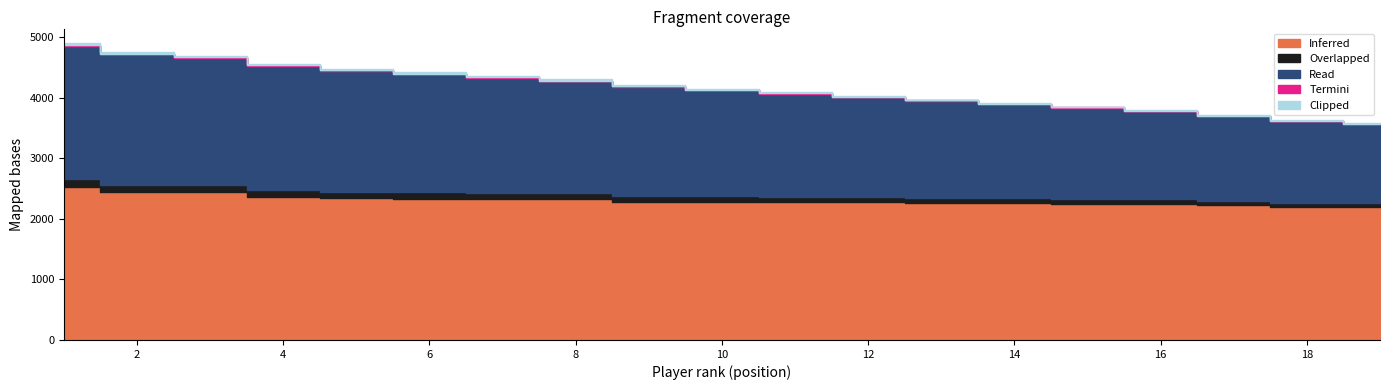

Reading right to left, transcribe all the data shown in this chart.

Inferred: 2191	2193	2219	2248	2250	2255	2262	2270	2274	2278	2282	2323	2327	2331	2337	2361	2442	2447	2528
Overlapped: 70	72	75	78	80	83	85	88	90	93	95	98	100	102	105	108	110	115	120
Read: 1300	1350	1400	1450	1500	1550	1600	1650	1700	1750	1800	1850	1900	1950	2000	2050	2100	2150	2200
Termini: 4	4	5	5	6	6	7	7	8	8	9	9	10	10	11	12	13	14	15
Clipped: 7	8	9	10	11	12	13	14	15	16	17	18	19	20	22	24	26	28	30